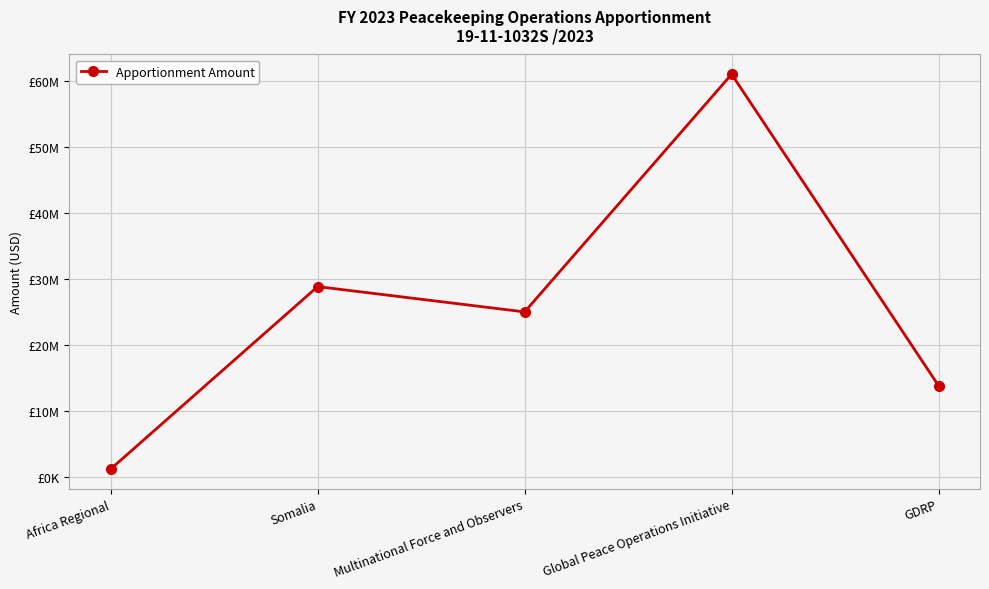

The chart shows a value of 32621782 at Global Peace Operations Initiative. True or false?

False